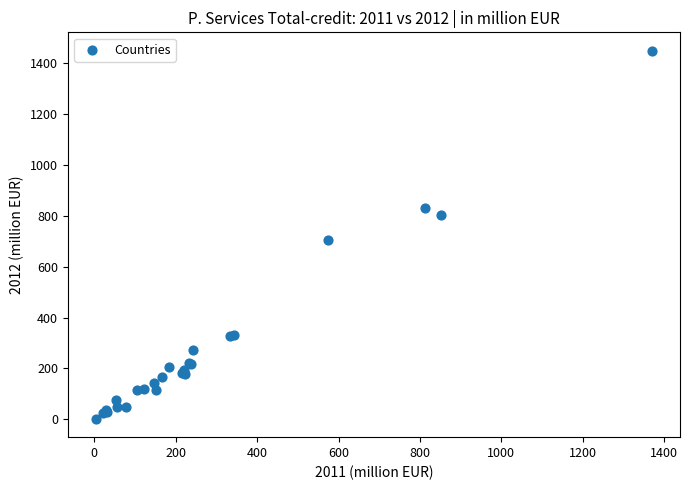

What Y value in the scatter plot is closest to 725?

703.6